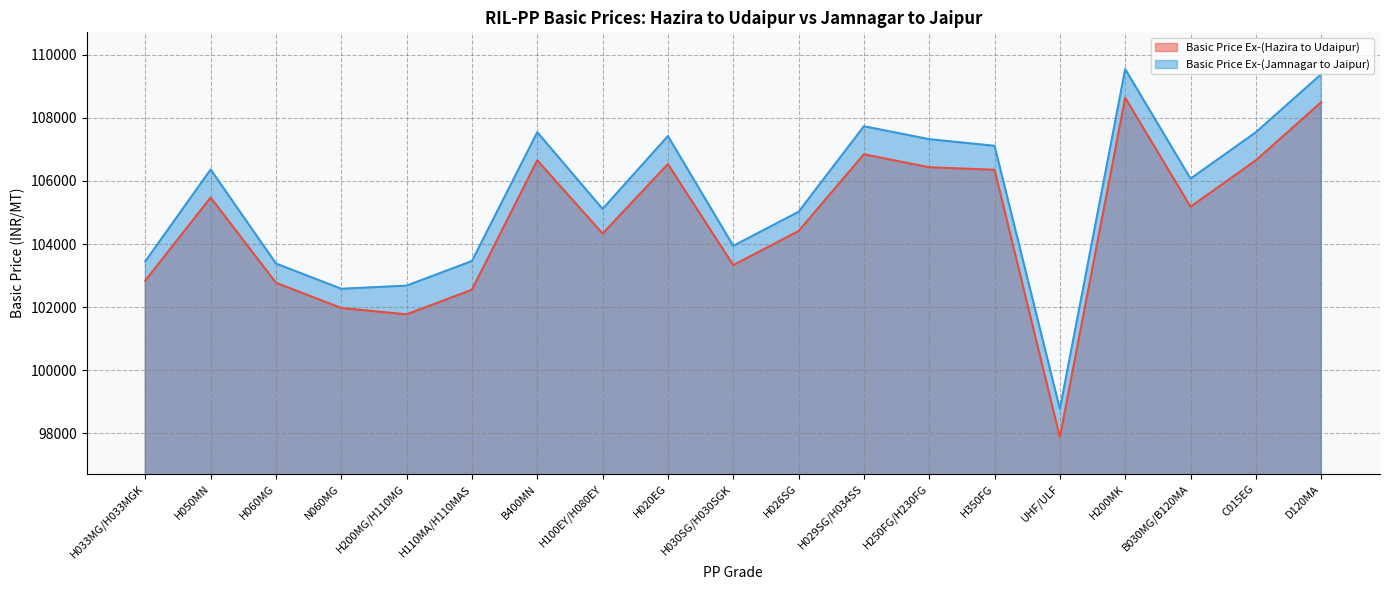

How many lines are shown in the chart?

2